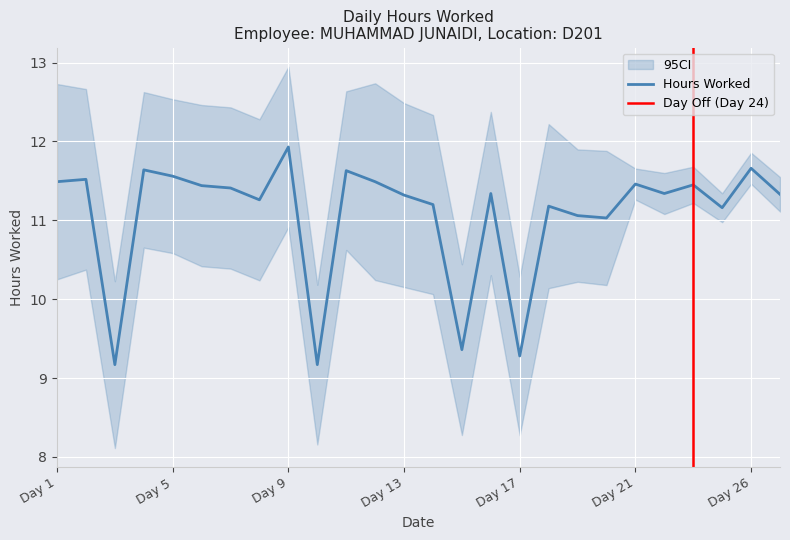

Reading left to right, extract all data points from this chart.

11.5	11.5	9.2	11.6	11.6	11.4	11.4	11.3	11.9	9.2	11.6	11.5	11.3	11.2	9.4	11.3	9.3	11.2	11.1	11.0	11.5	11.3	11.4	11.2	11.7	11.3